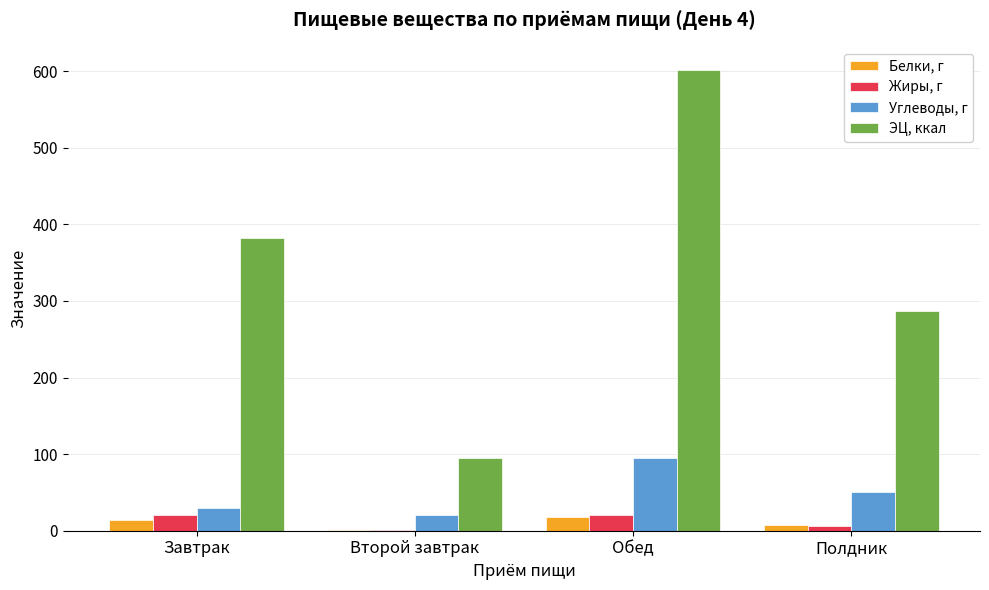

Between Завтрак and Второй завтрак, which series saw the biggest shift?

ЭЦ, ккал